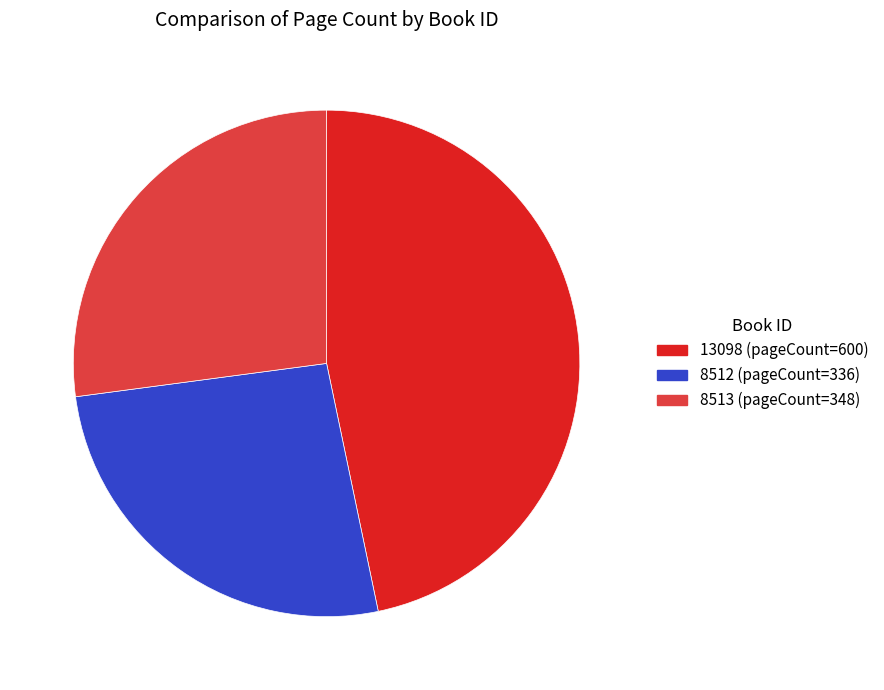

Does 13098 represent more than half of the total?

No